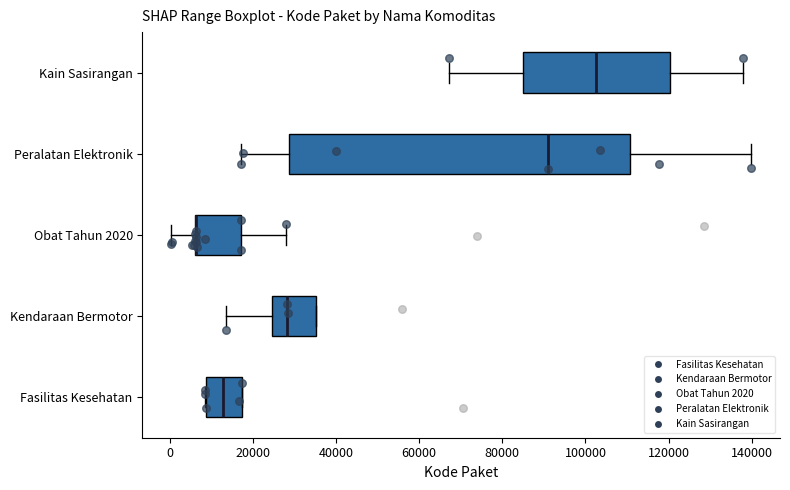

Reading bottom to top, transcribe this box plot: for each box, give where its median line is, the range the box spans, and where its two whiskers end, as read against the x-axis. The values are not printed on the chart, so give them approximately, as read against the axis.

Fasilitas Kesehatan: median 12000, box 8000 to 18000, whiskers 8000 to 18000
Kendaraan Bermotor: median 28000, box 24000 to 36000, whiskers 14000 to 36000
Obat Tahun 2020: median 6000 (drawn on the box's left edge), box 6000 to 18000, whiskers 0 to 28000
Peralatan Elektronik: median 92000, box 28000 to 110000, whiskers 18000 to 140000
Kain Sasirangan: median 102000, box 84000 to 120000, whiskers 68000 to 138000